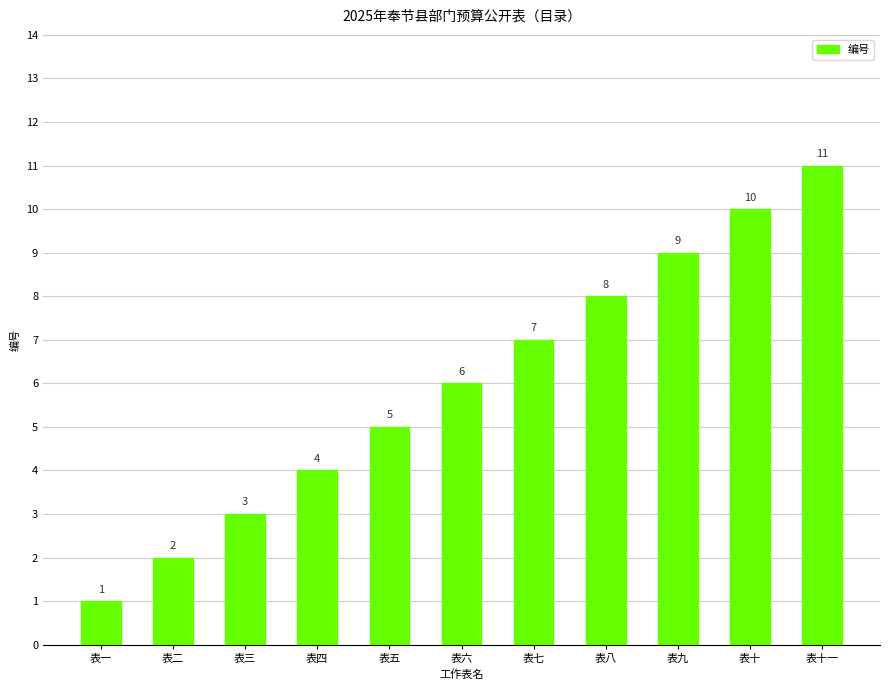

How many values are between 3 and 9?

7